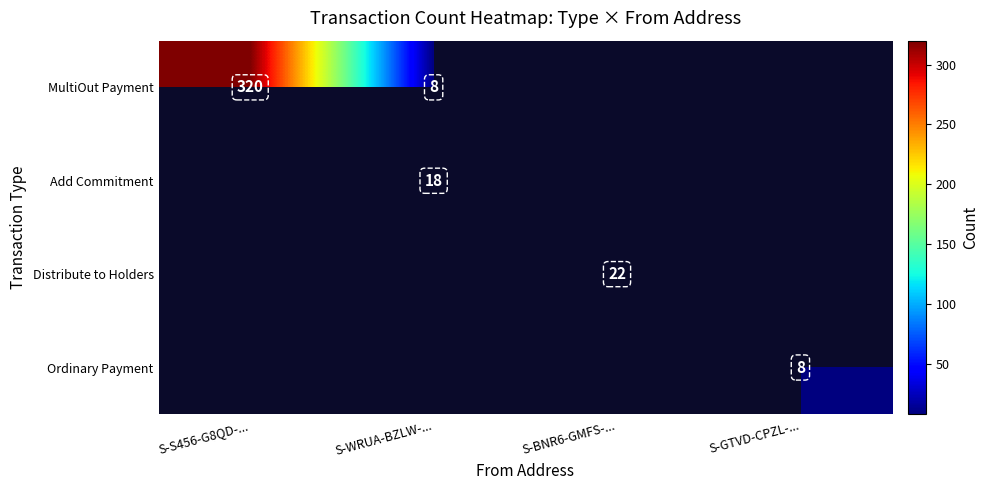

True or false: MultiOut Payment has a value of 320 at S-S456-G8QD-....

True